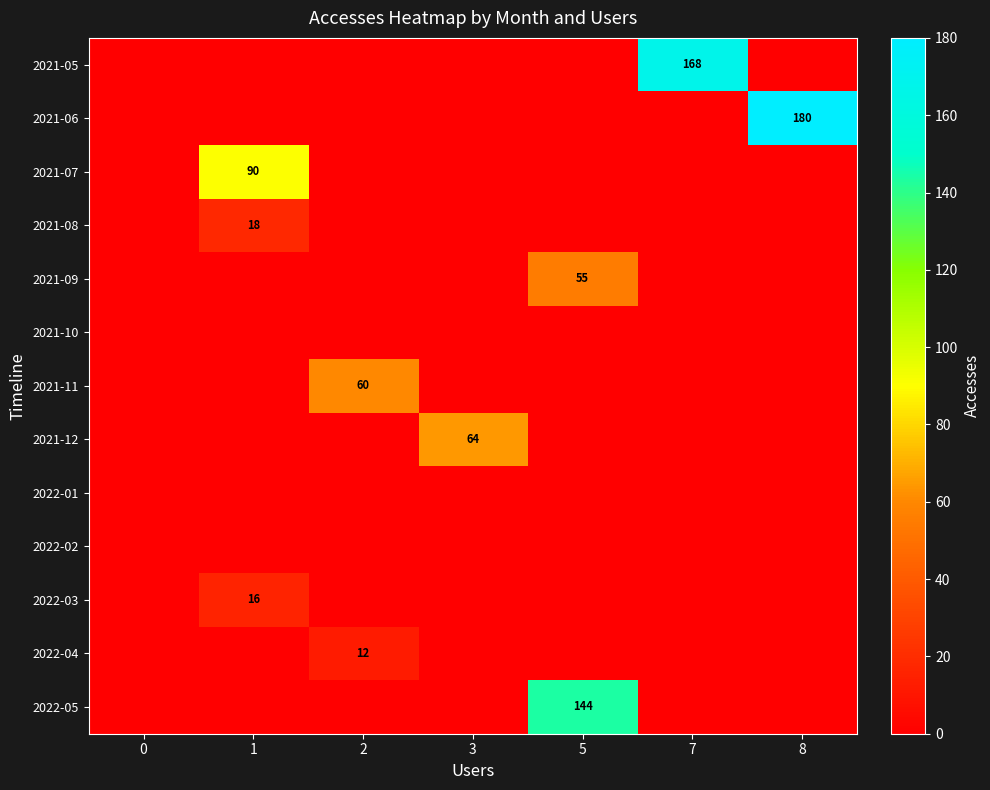

True or false: 2021-12 has a value of 27 at 3.

False